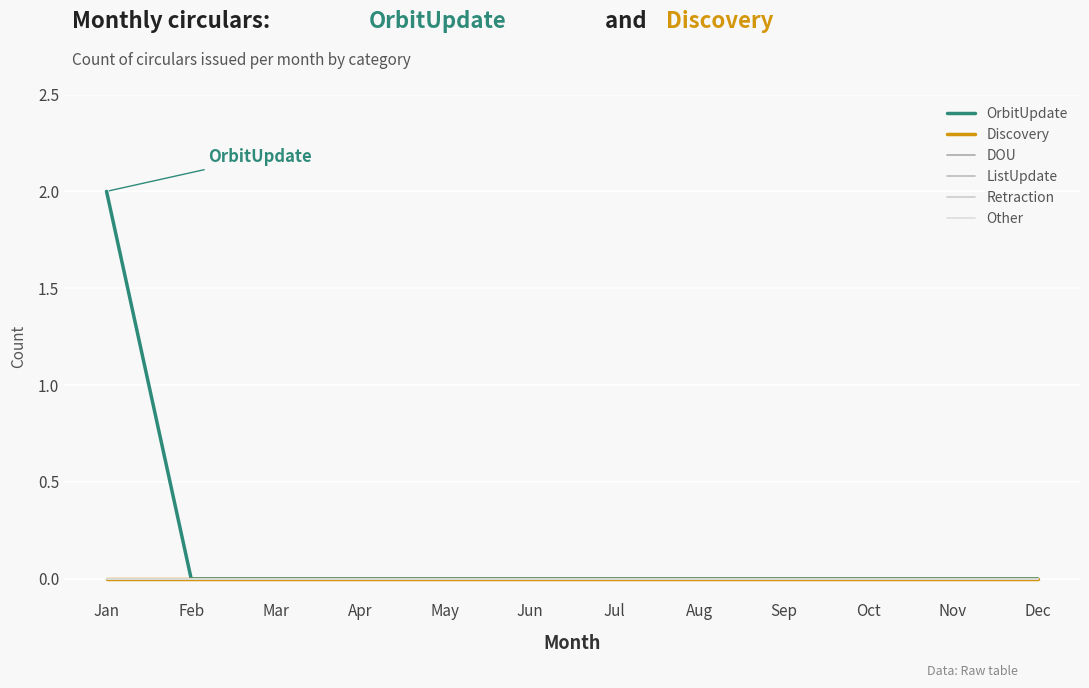

Does the chart display data point markers on the line(s)?

No